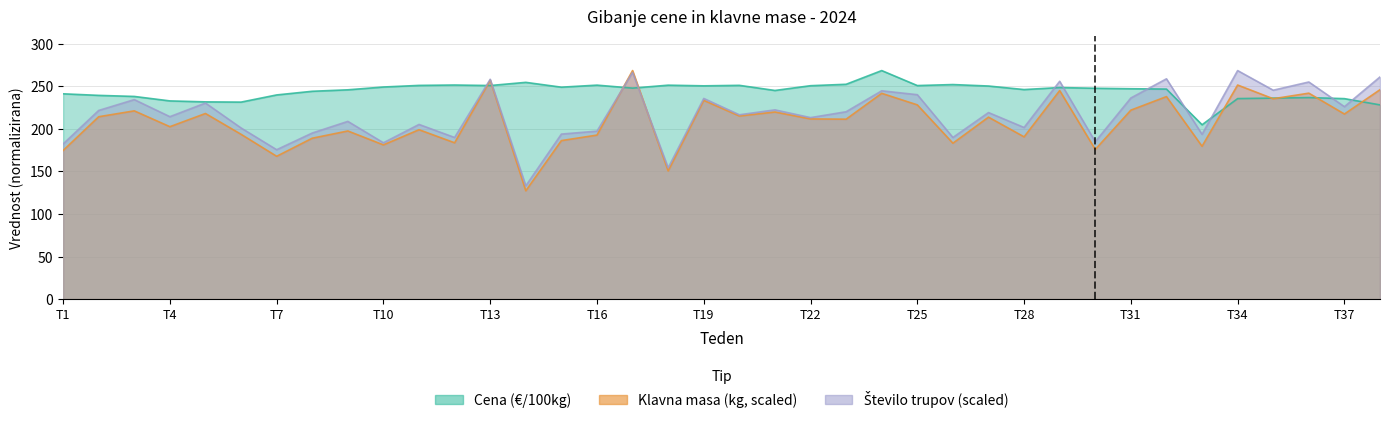

What is the sum of the Število klavnih trupov values at T31 and T10?

419.7